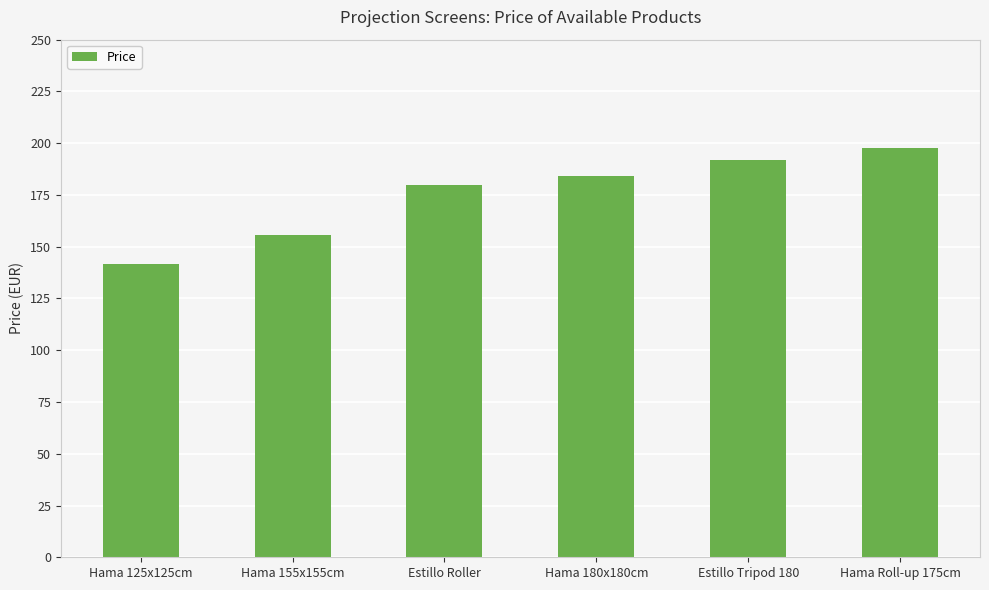

What is the smallest value displayed?

141.5